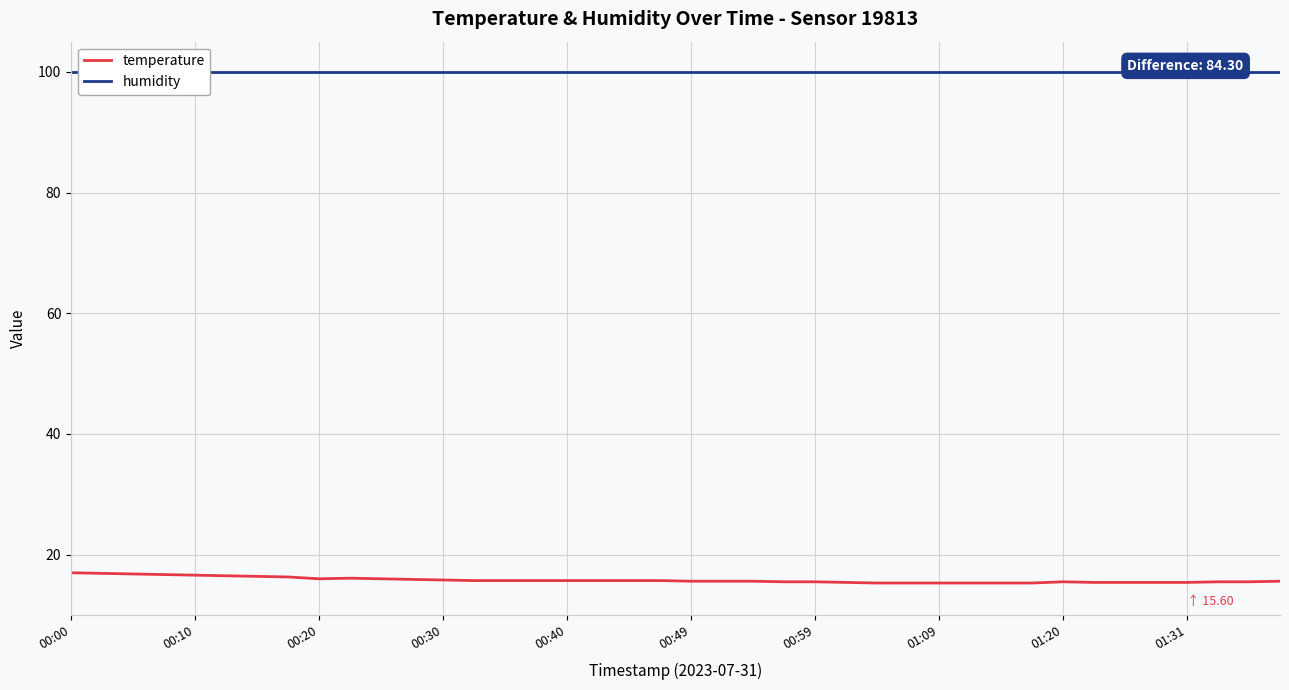

What is the total value across all series at 38?

115.4